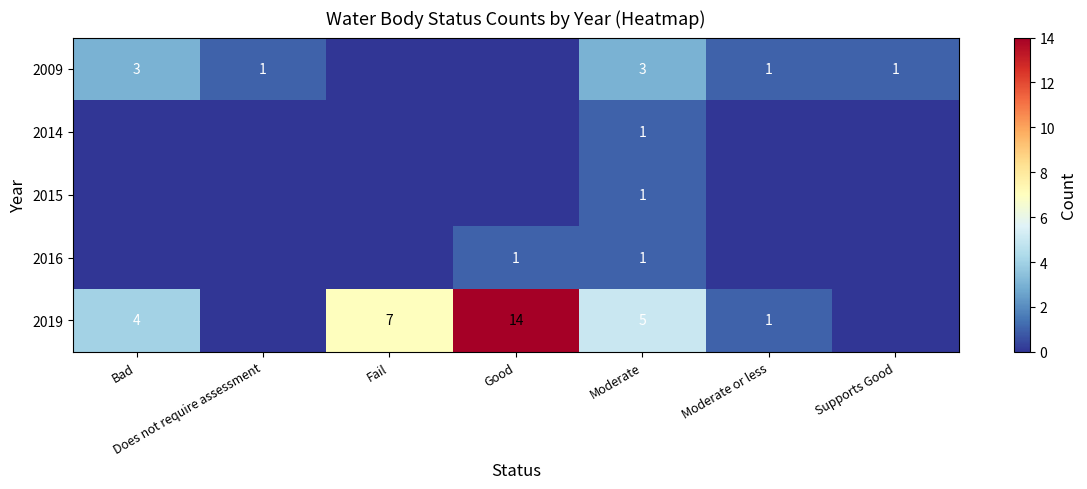

True or false: 2015 has a value of 1 at Moderate.

True